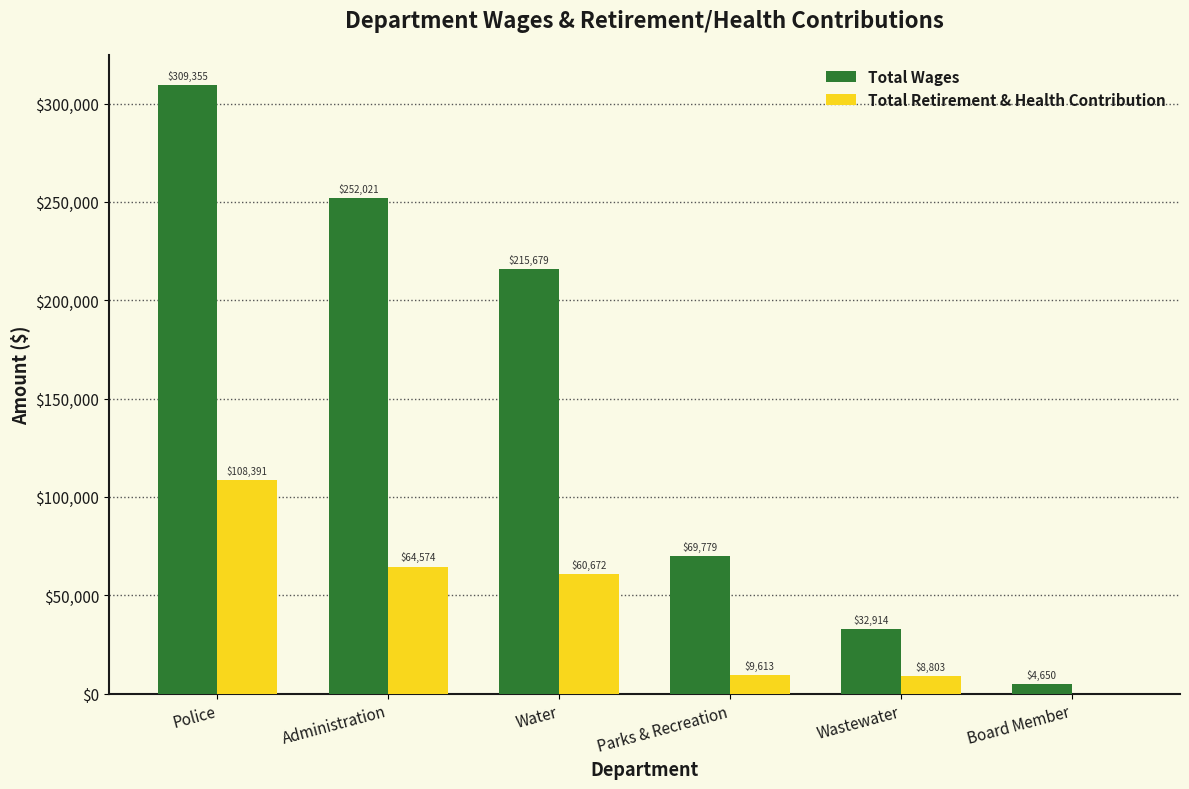

What are all the series names shown in the legend?

Total Wages, Total Retirement & Health Contribution